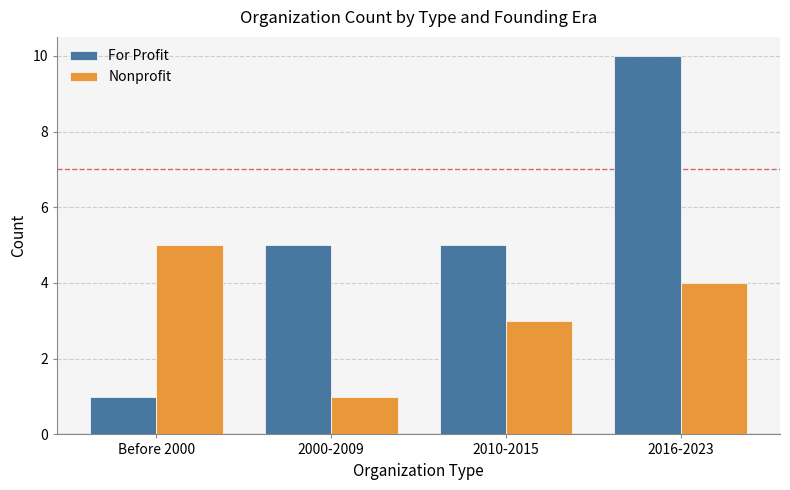

Count the Nonprofit values in the range 3 to 5.

3